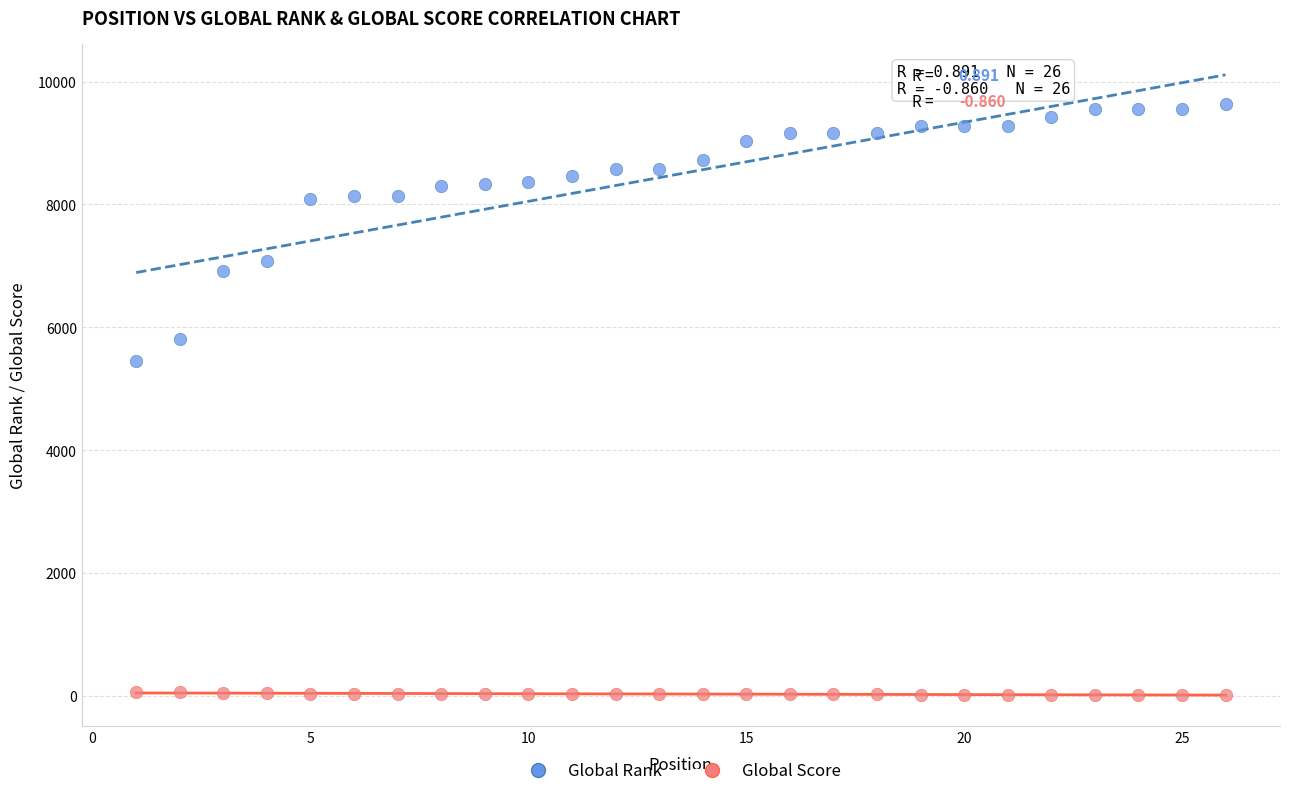

What is the X range (max minus min) for the scatter plot?

25